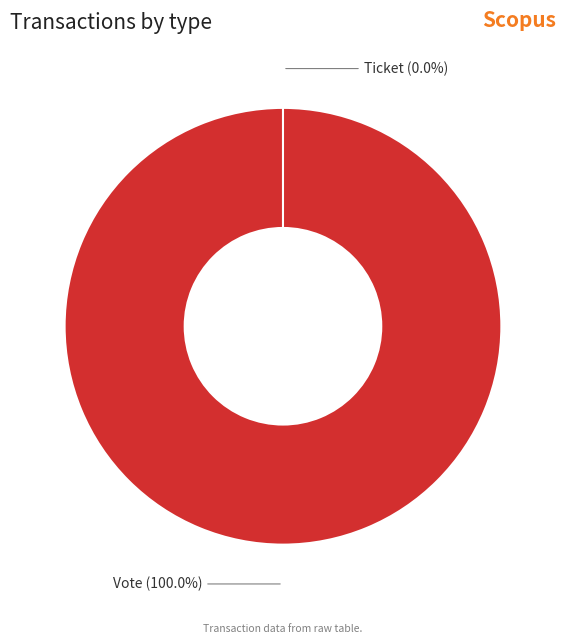

Which category accounts for the majority?

Vote